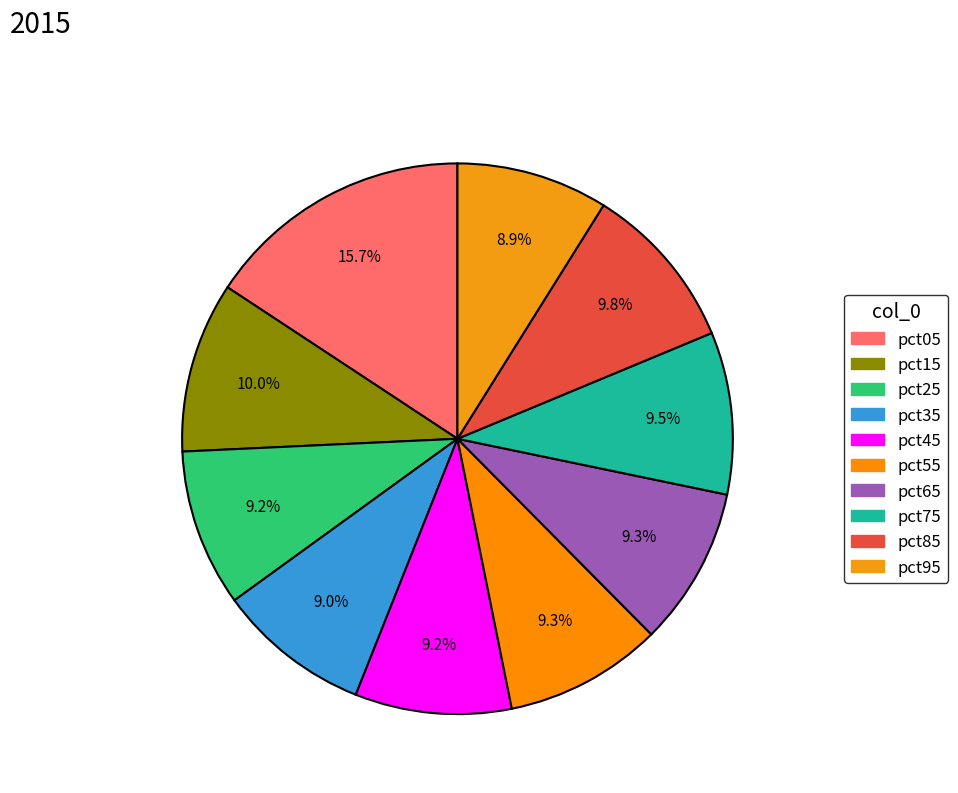

Combined, what portion of the pie is pct75 and pct45?

18.7%